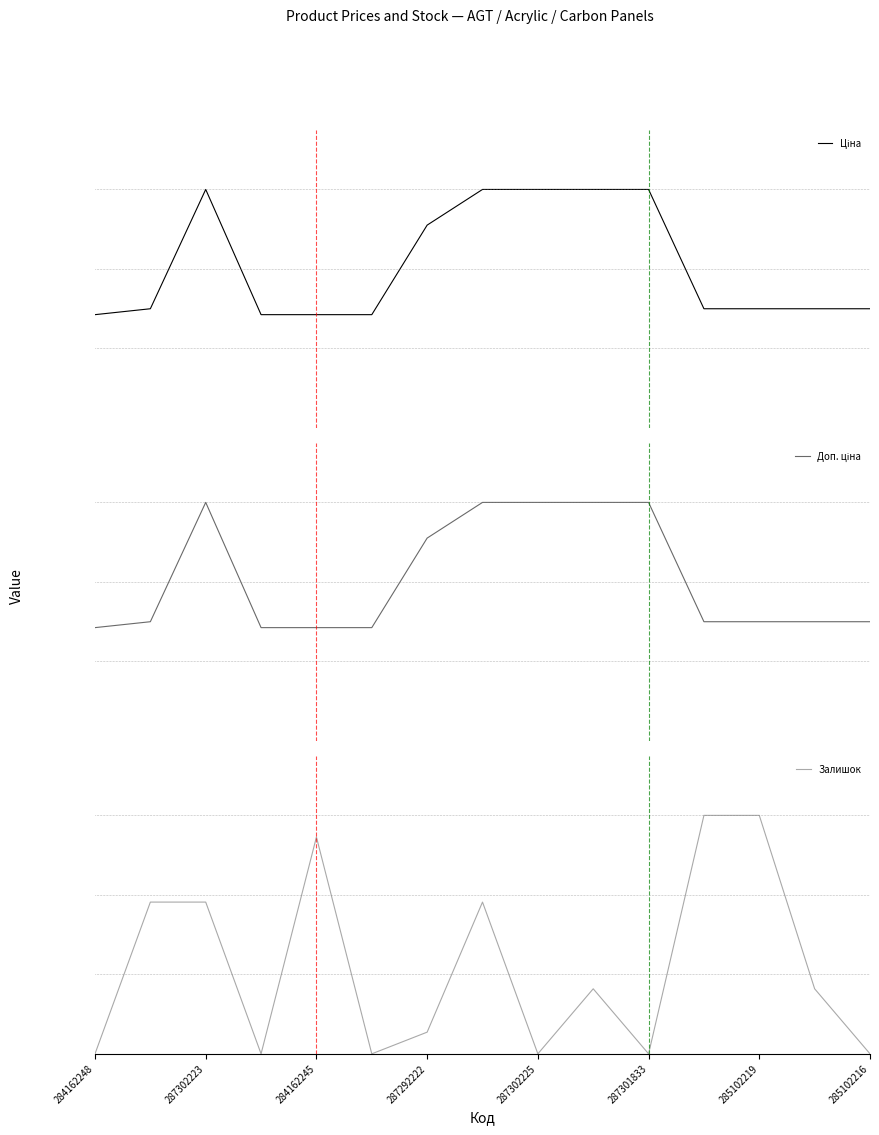

True or false: Залишок and Ціна cross at least once.

False